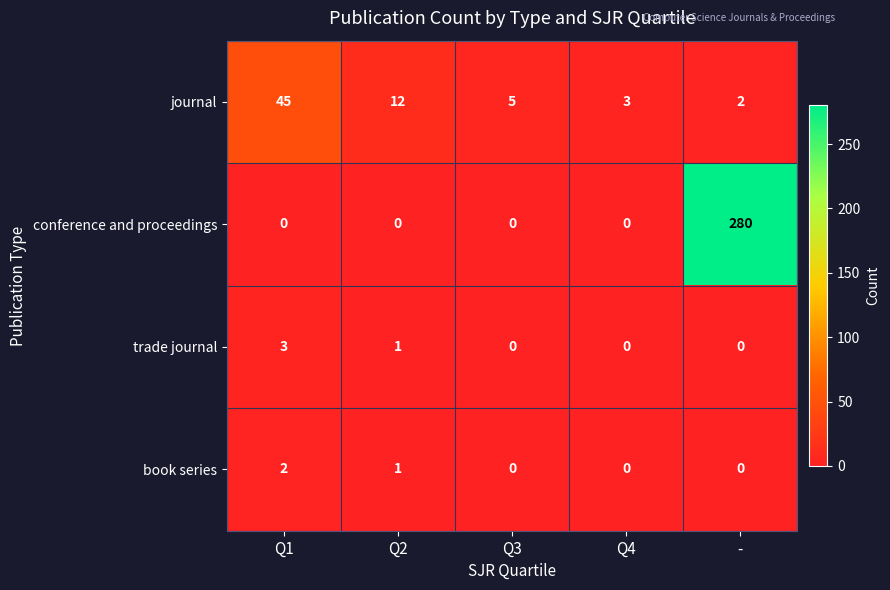

The trade journal series shows 0 at Q3. True or false?

True